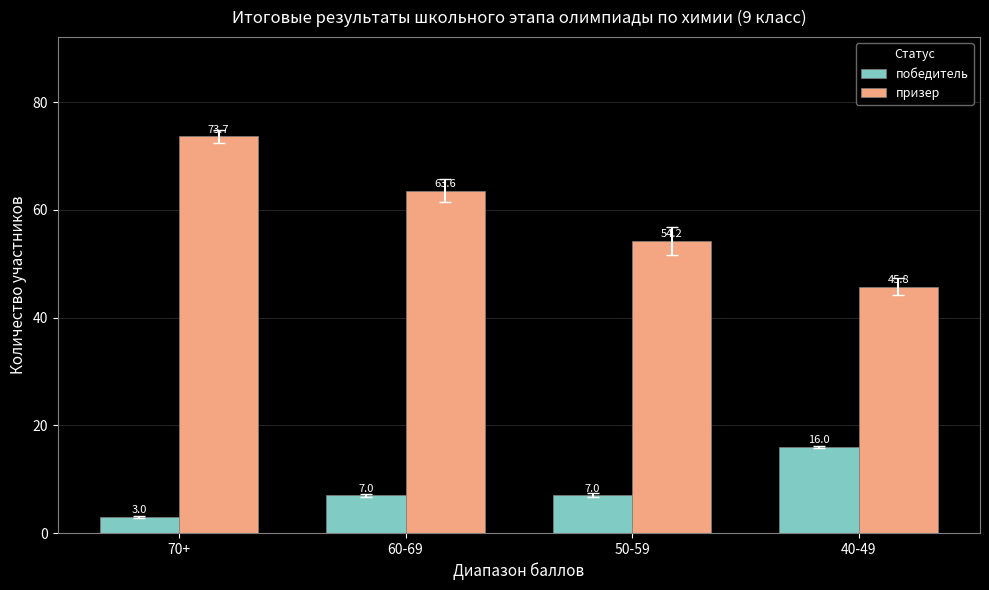

Rank the series by their maximum value, from lowest to highest.

победитель, призер